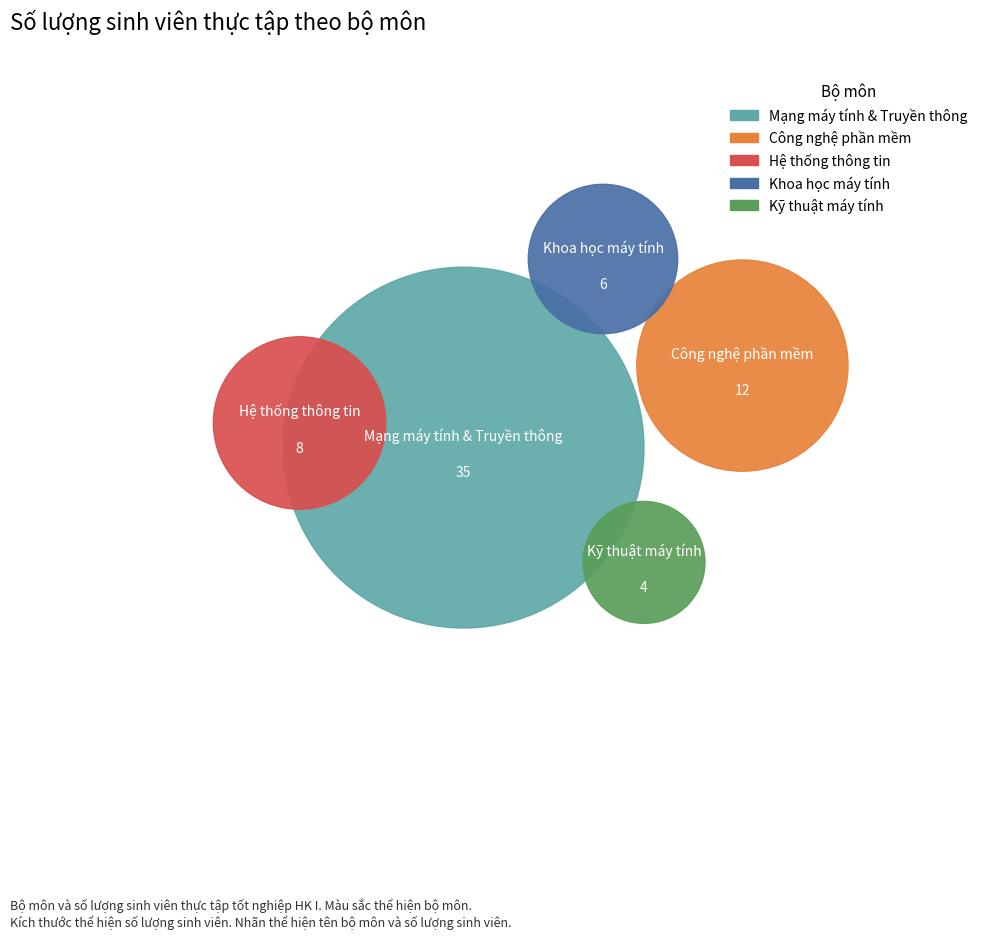

What is the smallest slice in the pie chart?

Kỹ thuật máy tính